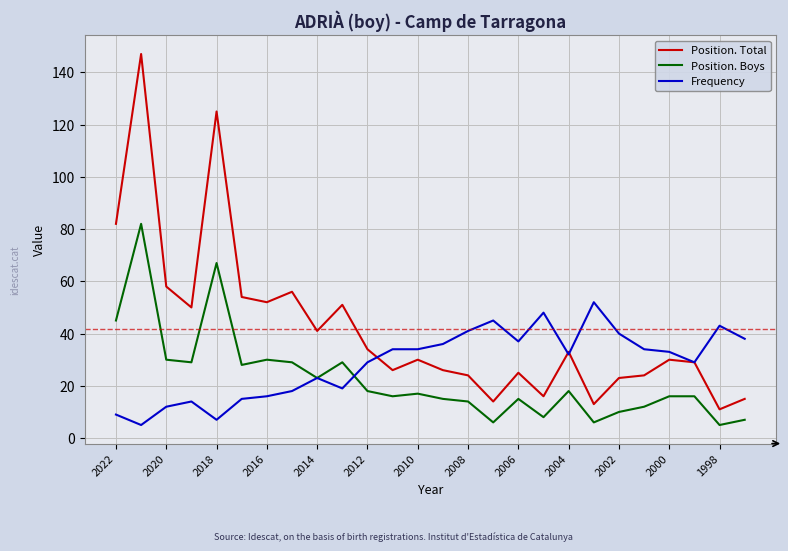

How many lines are shown in the chart?

3